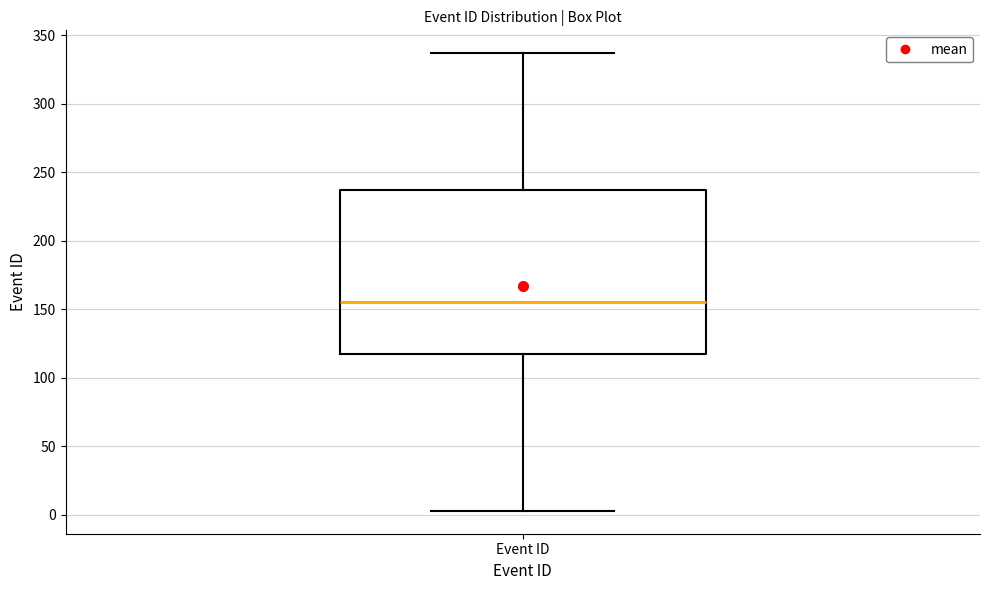

Where does the upper whisker of the box for Event ID end on the y-axis? The values are not printed on the chart, so give them approximately, as read against the axis.

335